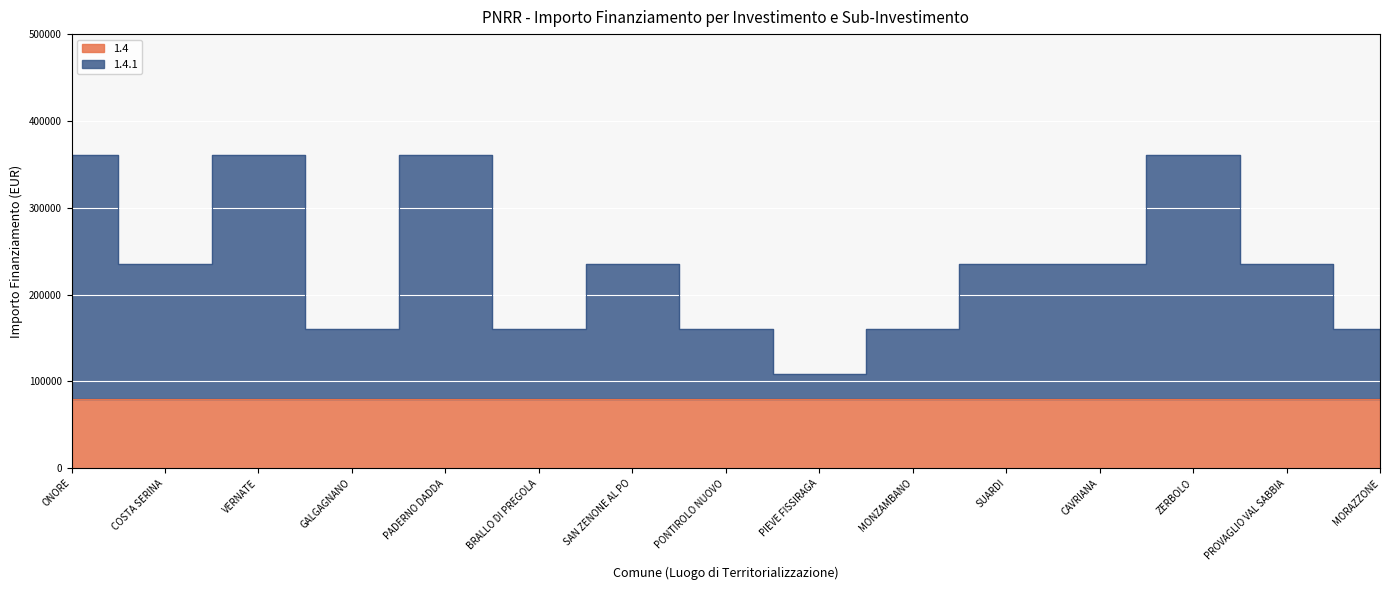

How many data points are above 235156?

4